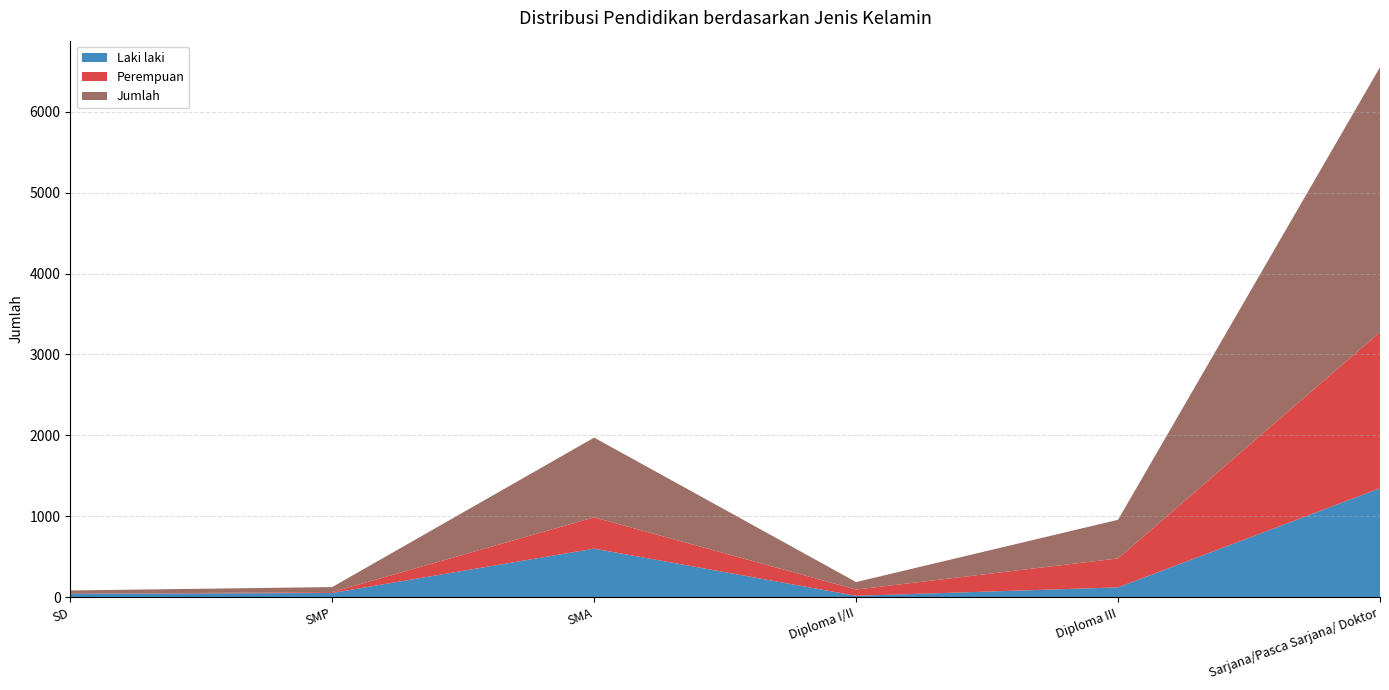

Reading left to right, what are all the values shown in this chart?

Laki laki: 40	51	599	16	120	1346
Perempuan: 1	11	387	77	358	1930
Jumlah: 41	62	986	93	478	3276